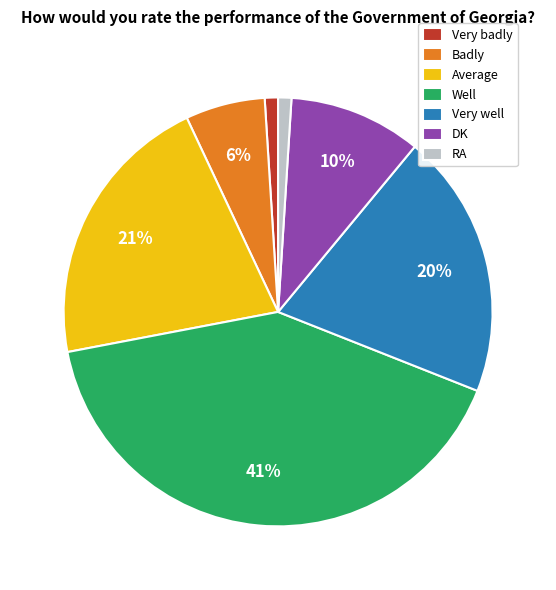

Which slice is the largest?

Well